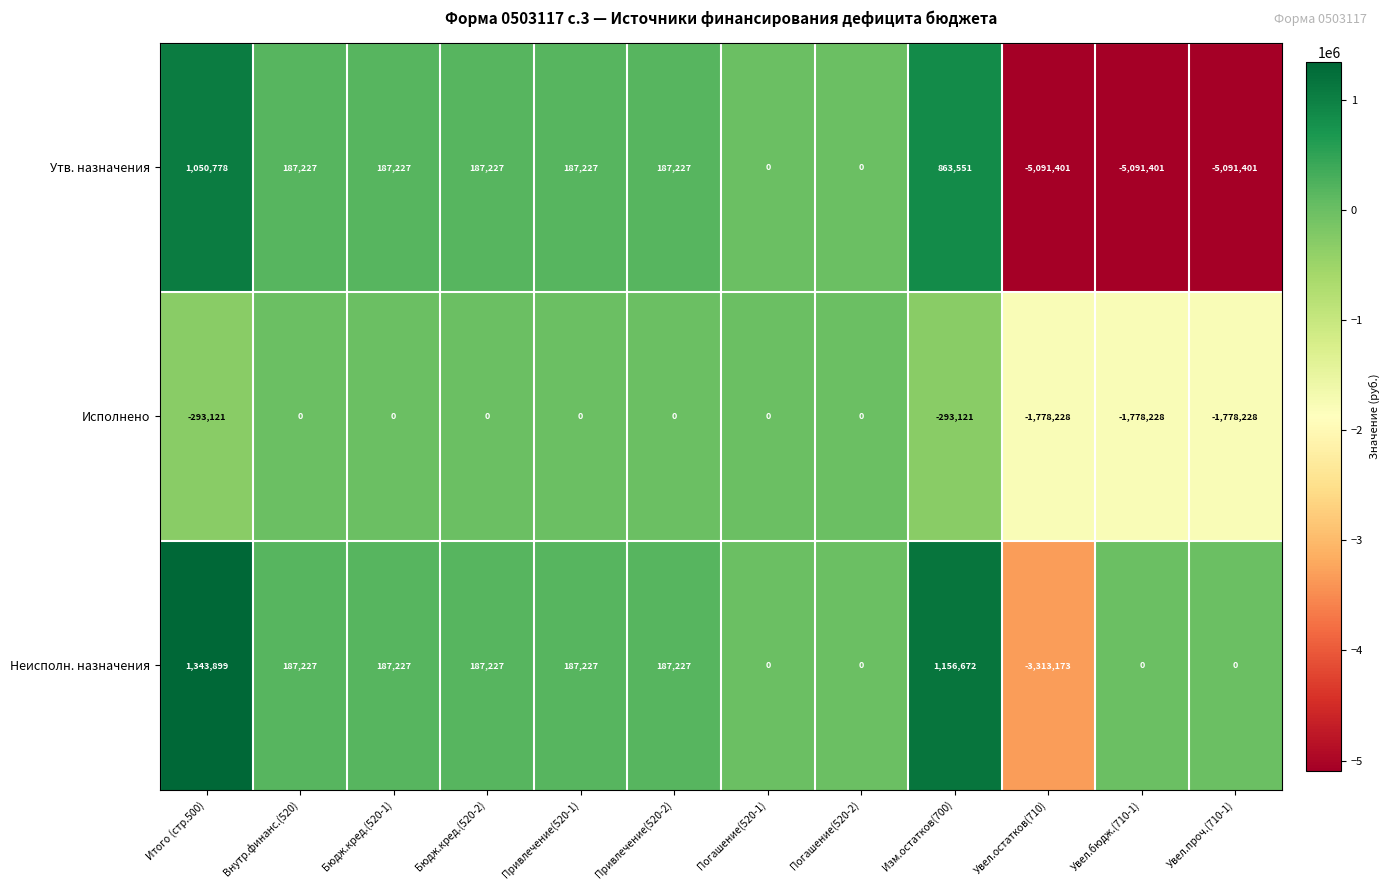

What is the smallest value displayed?

-5091401